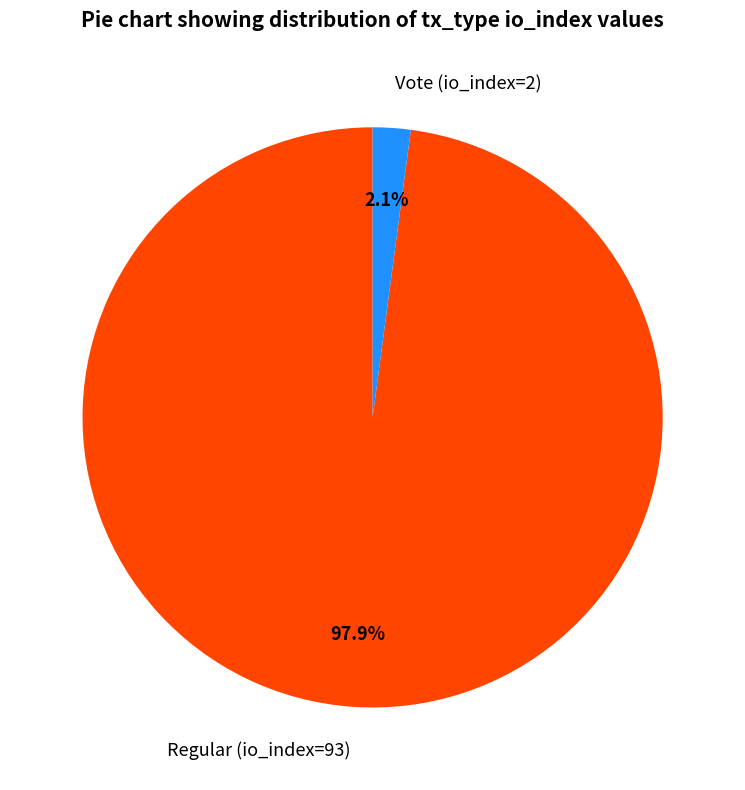

How much of the chart is everything except Regular (io_index=93)?

2.1%